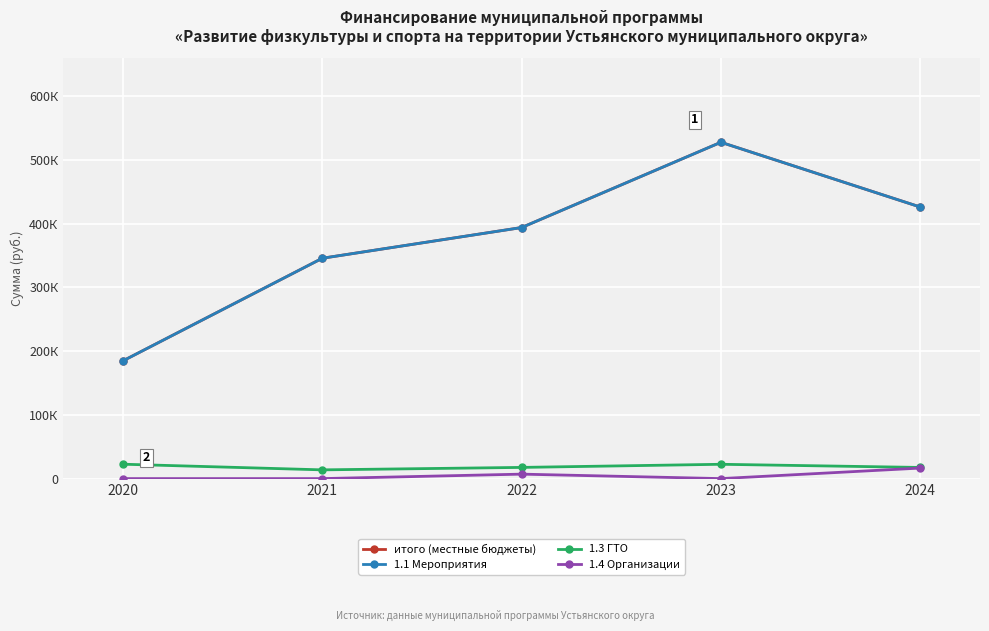

Does the chart have visible grid lines?

Yes